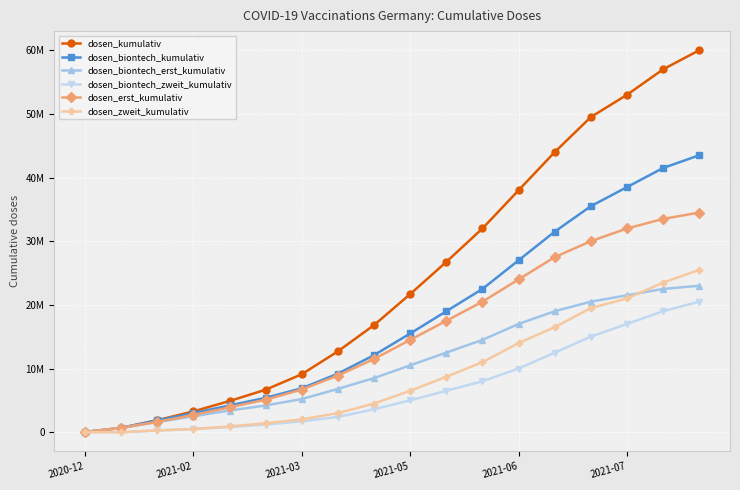

Does the chart have visible grid lines?

Yes